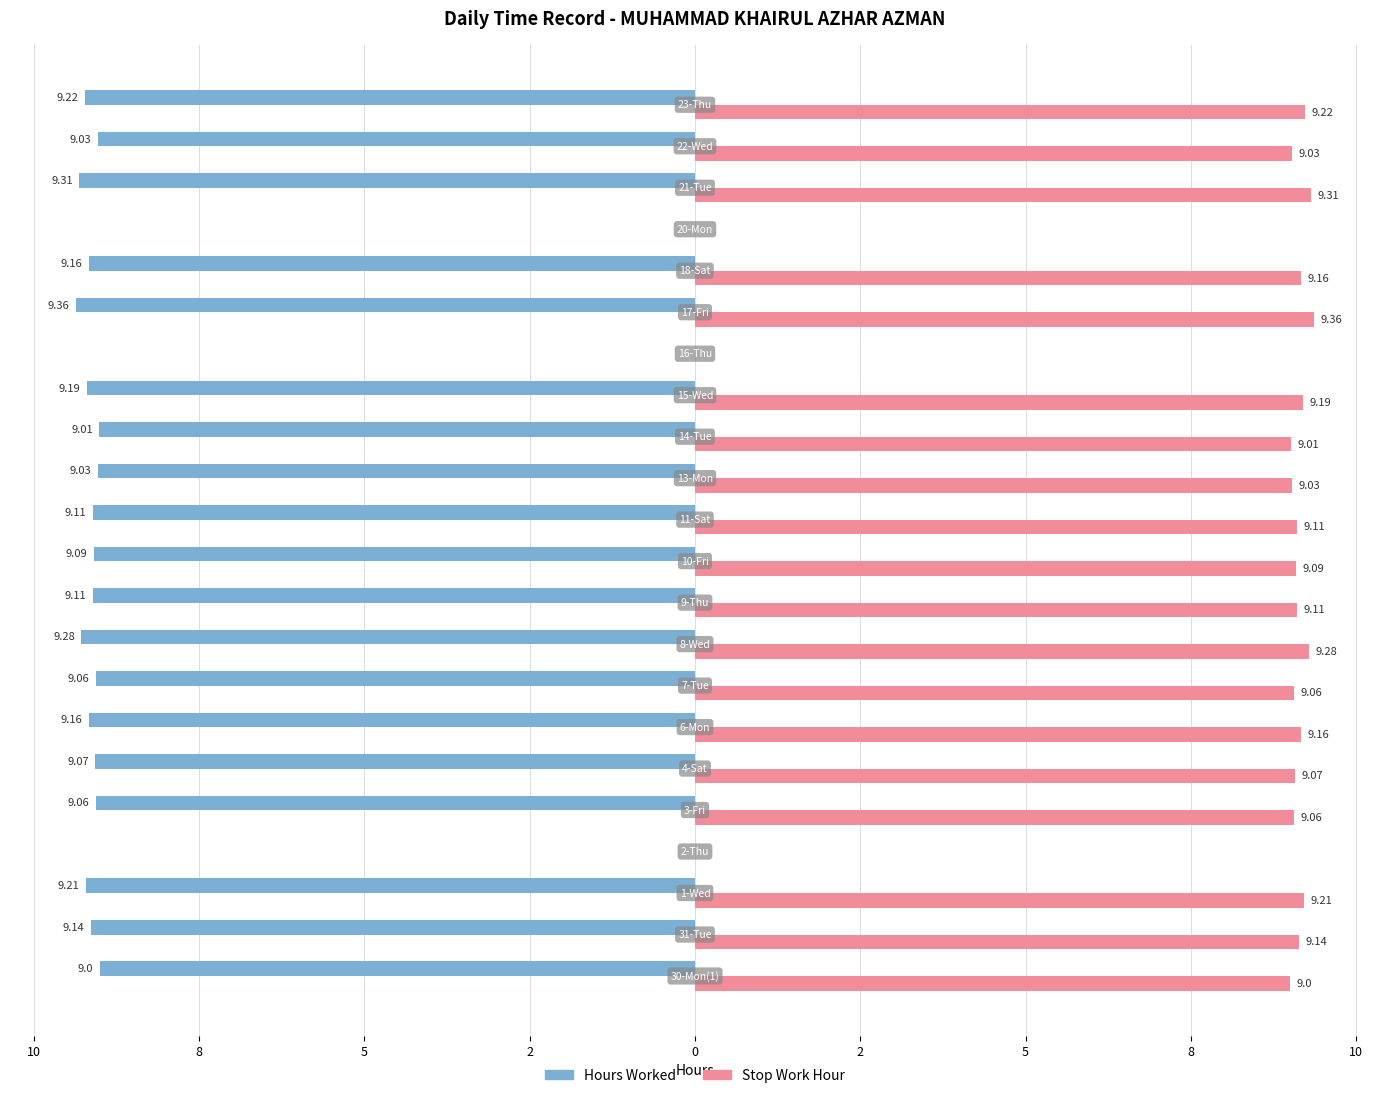

What are all the series names shown in the legend?

Hours Worked, Stop Work Hour